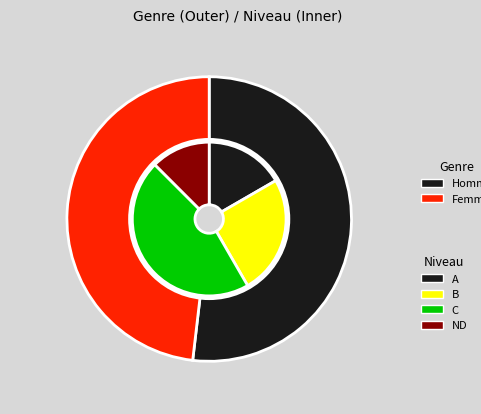

What is the ratio of the value at Homme to the value at Femme?

1.1